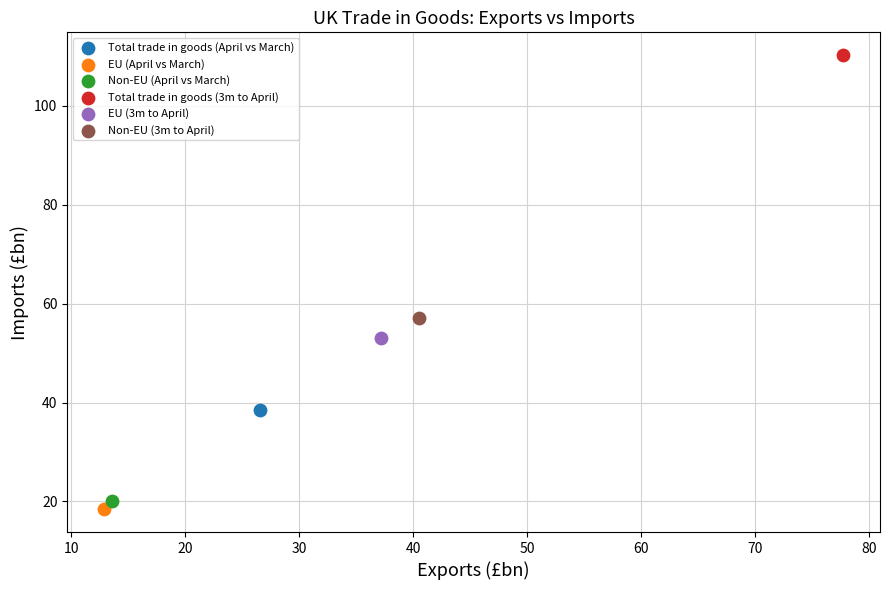

What are all the series names shown in the legend?

Total trade in goods (April vs March), EU (April vs March), Non-EU (April vs March), Total trade in goods (3m to April), EU (3m to April), Non-EU (3m to April)